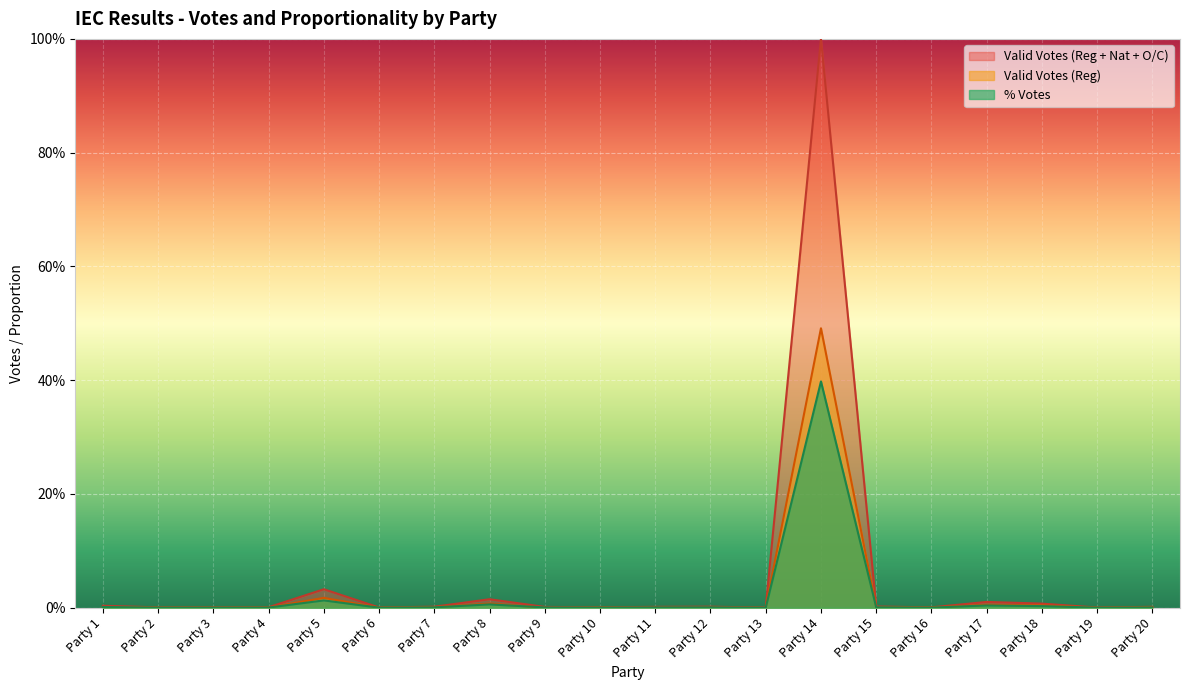

Is the value of % Votes at Party 14 greater than the value of Valid Votes (Reg) at Party 14?

No